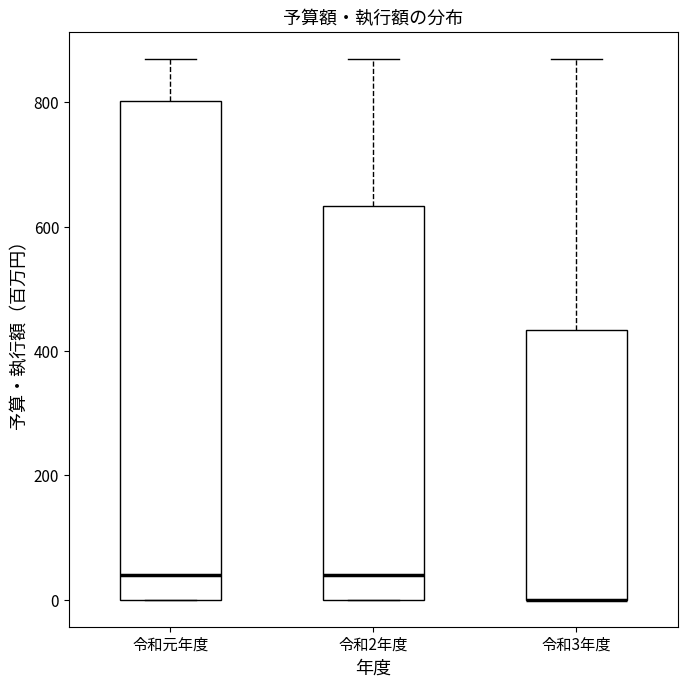

Reading left to right, read every box against the y-axis: the position of its median line, the range the box covers, and the ends of its whiskers. The values are not printed on the chart, so give them approximately, as read against the axis.

令和元年度: median 40, box 0 to 800, whiskers 0 to 880
令和2年度: median 40, box 0 to 640, whiskers 0 to 880
令和3年度: median 0 (drawn on the box's lower edge), box 0 to 440, whiskers 0 to 880